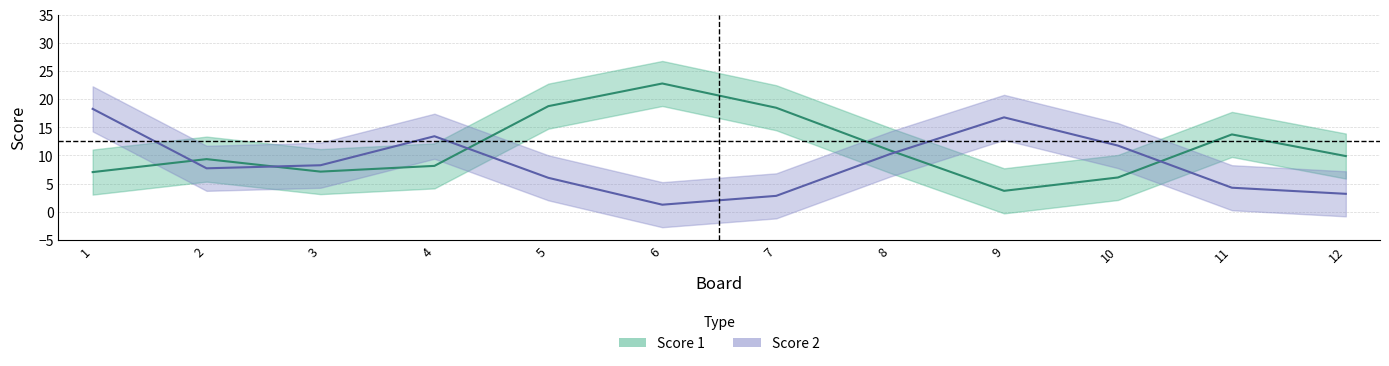

What is the sum of all Score 2 values?

104